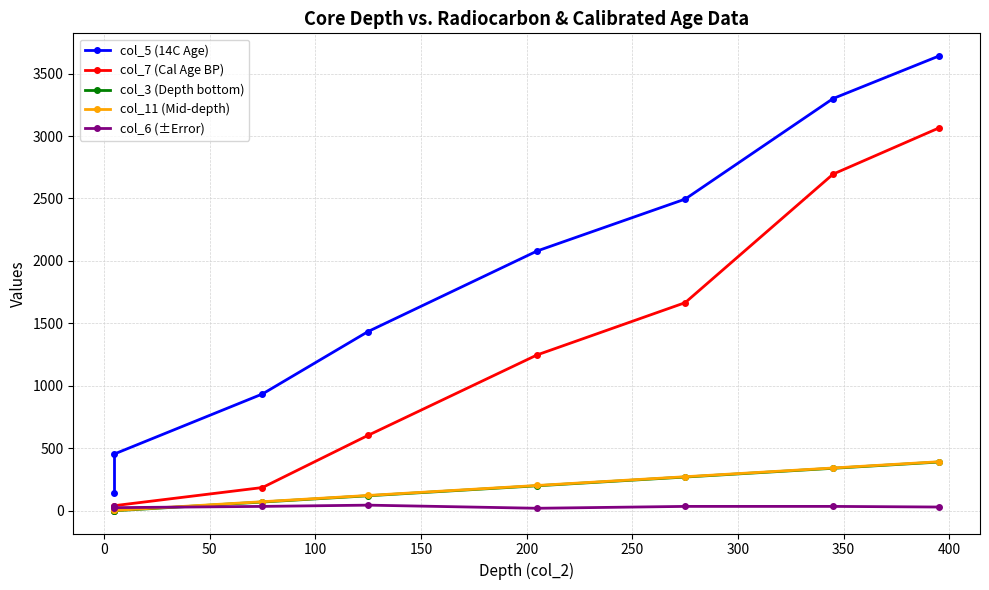

Which series has the largest range (max minus min)?

col_5 (14C Age)